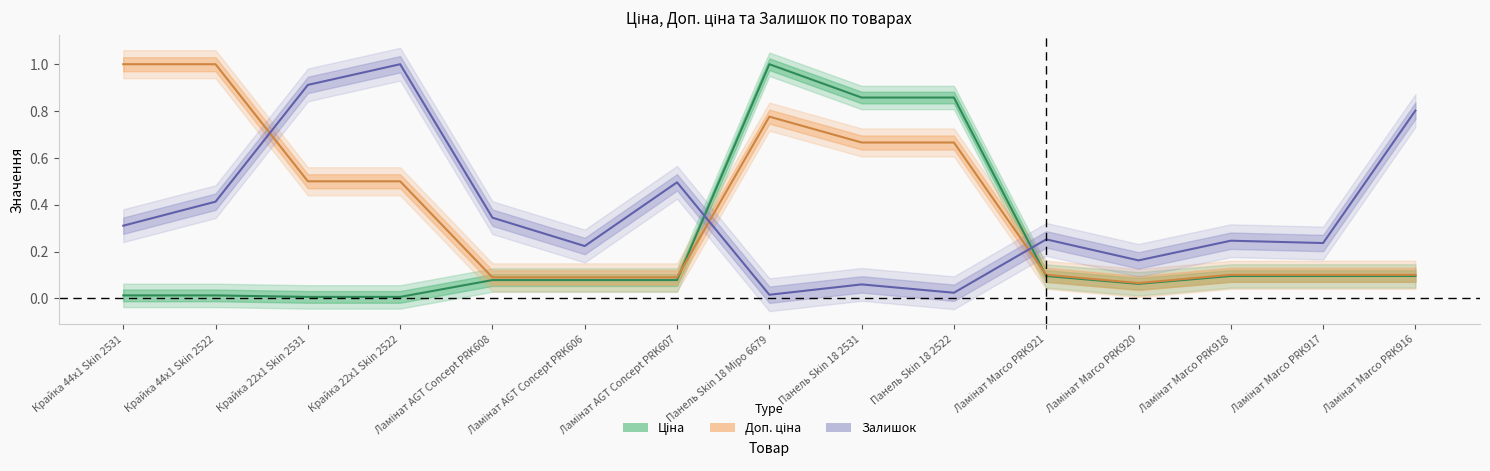

How many intersections are there between Залишок and Ціна?

2